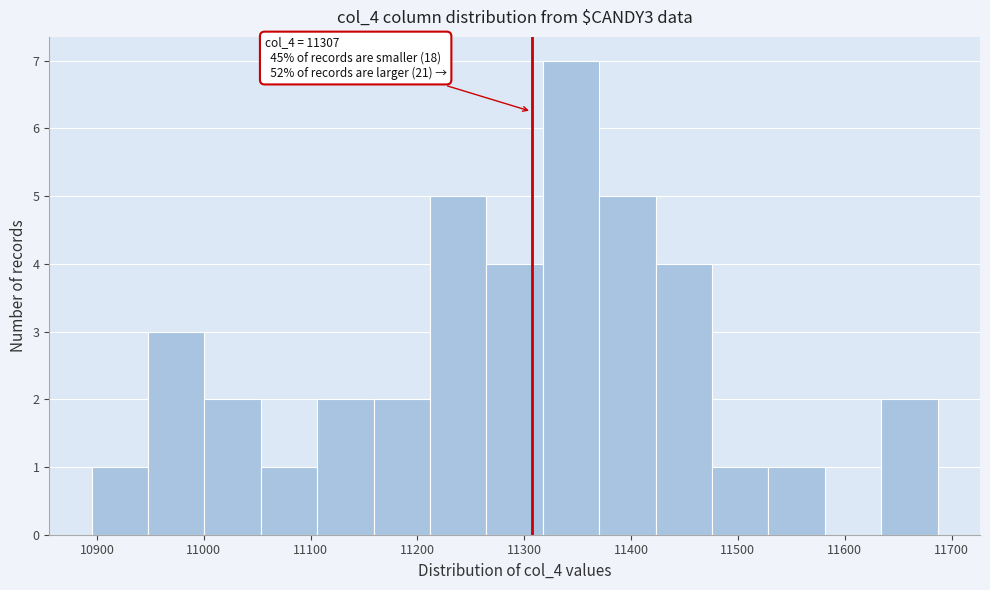

Which range on the x-axis has the tallest bar?

11320 to 11370